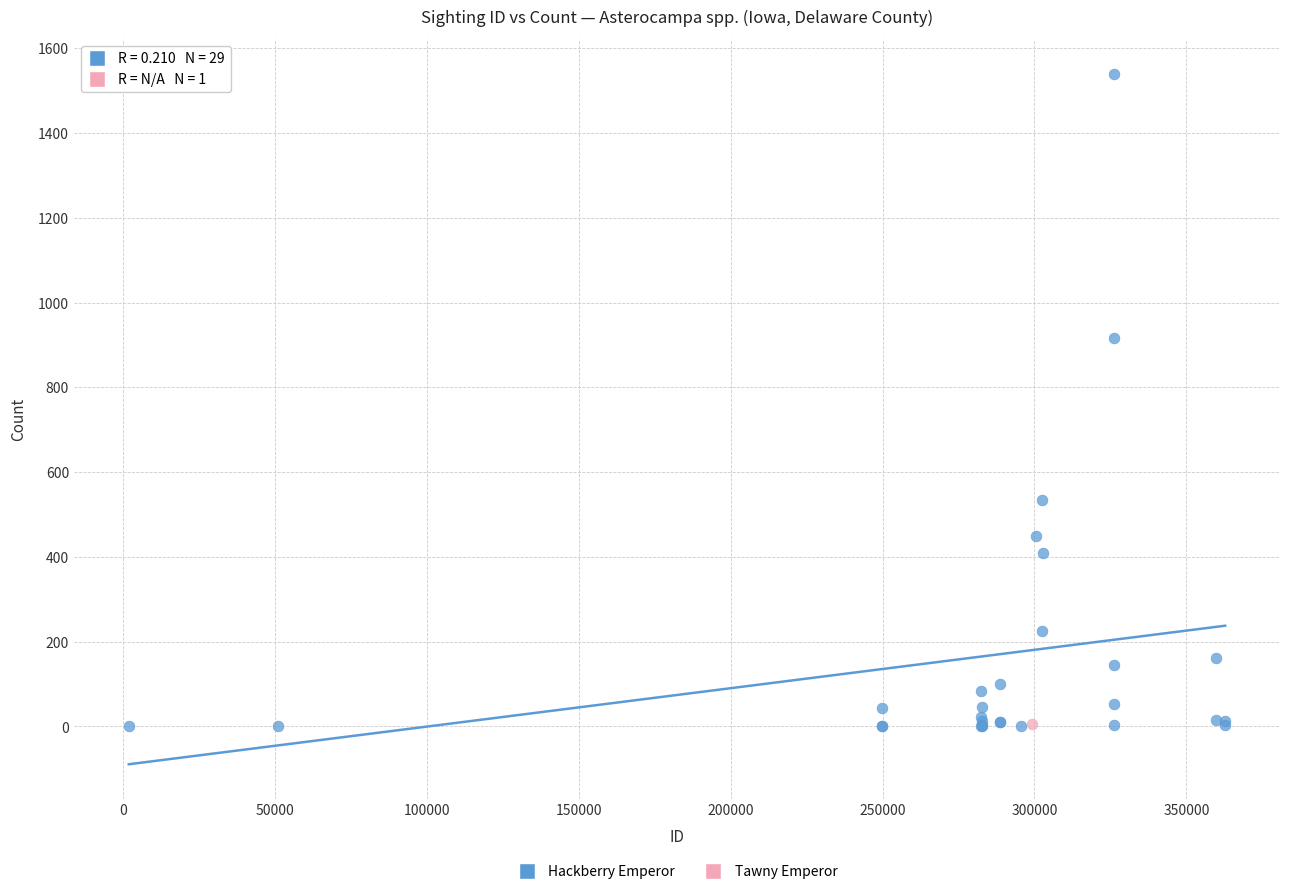

What are all the series names shown in the legend?

Hackberry Emperor, Tawny Emperor